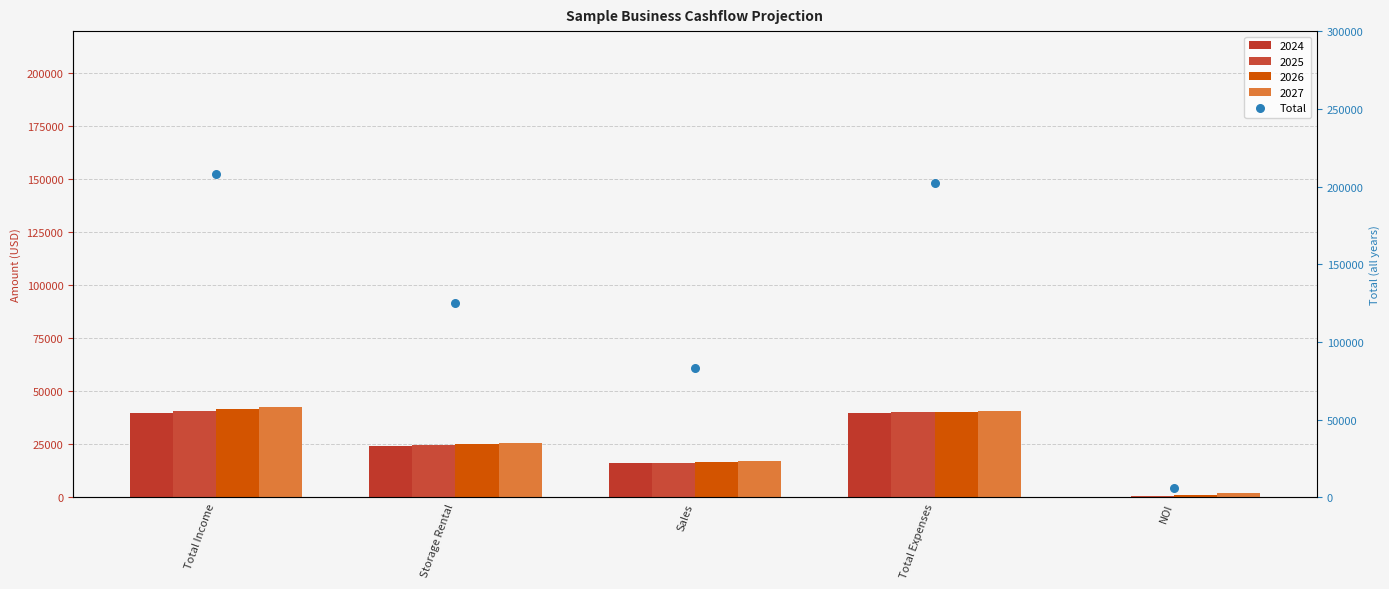

What is the change in value from Sales to NOI?

-77263.0